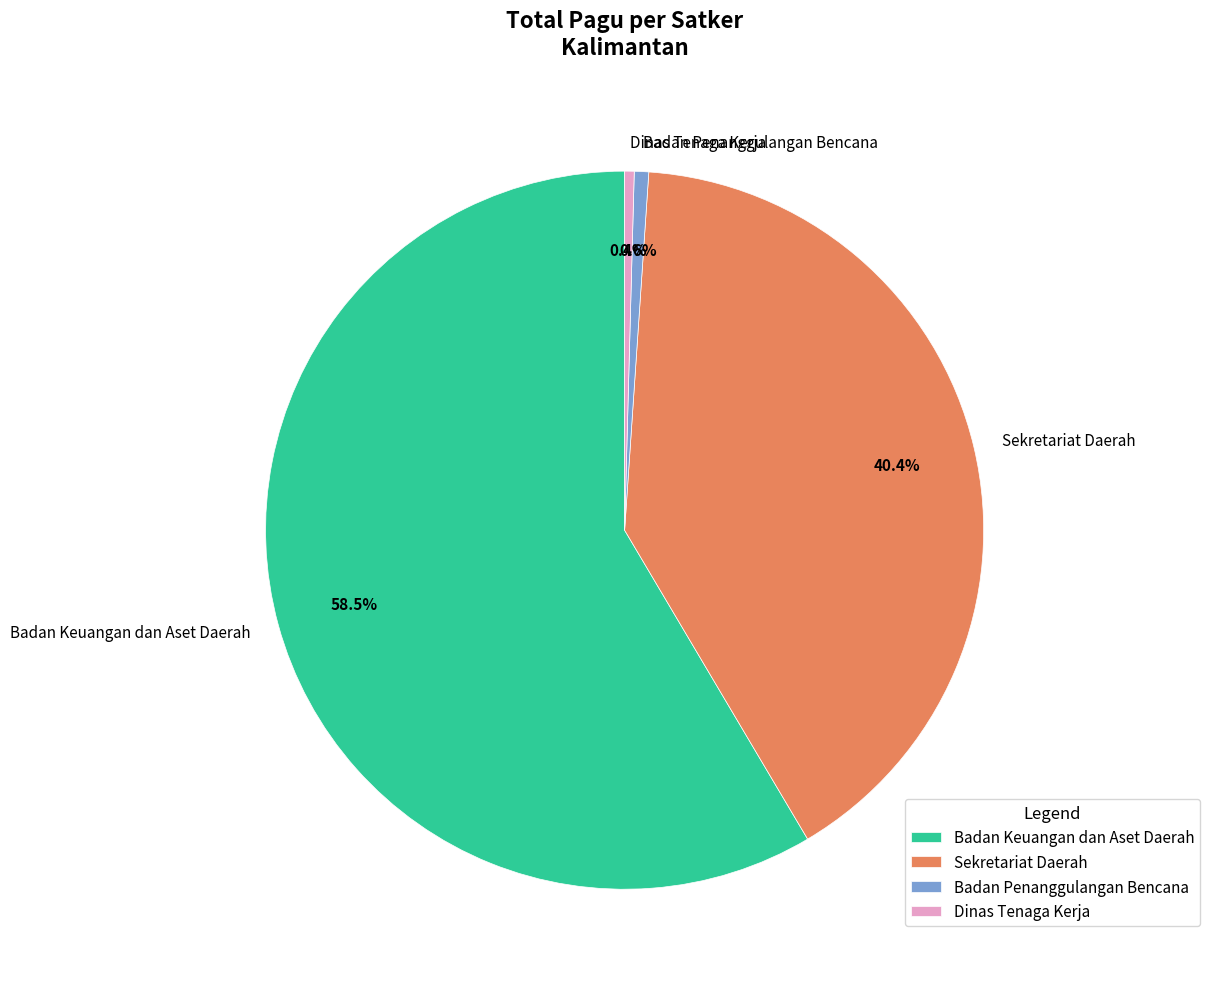

How many slices are in this pie chart?

4